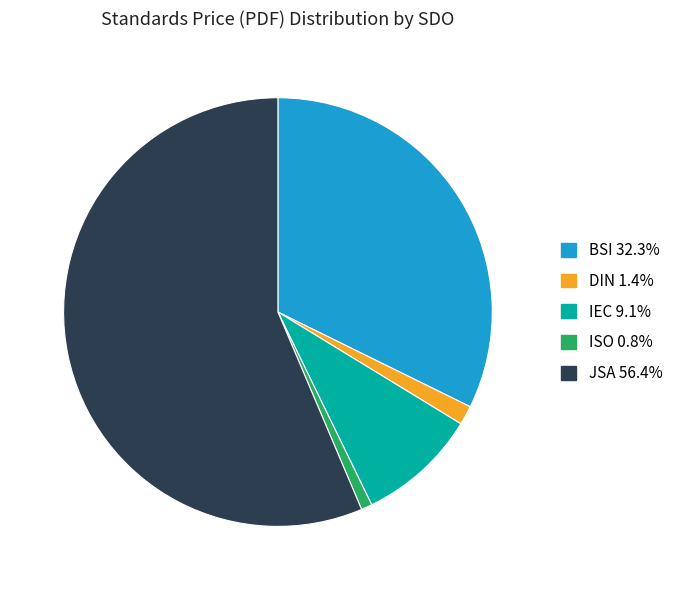

Is there a majority slice in this chart?

Yes